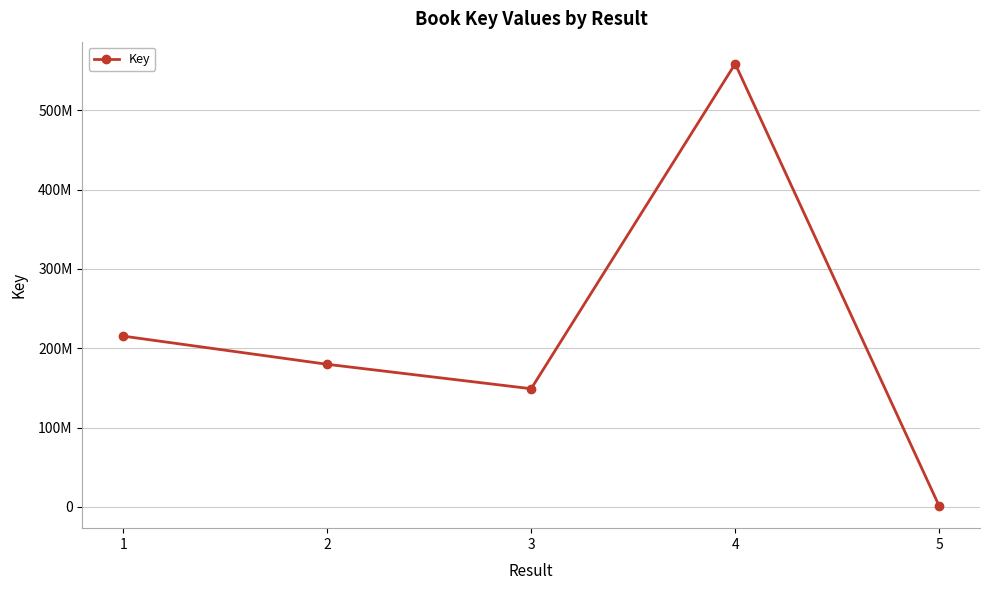

Does the chart have visible grid lines?

Yes